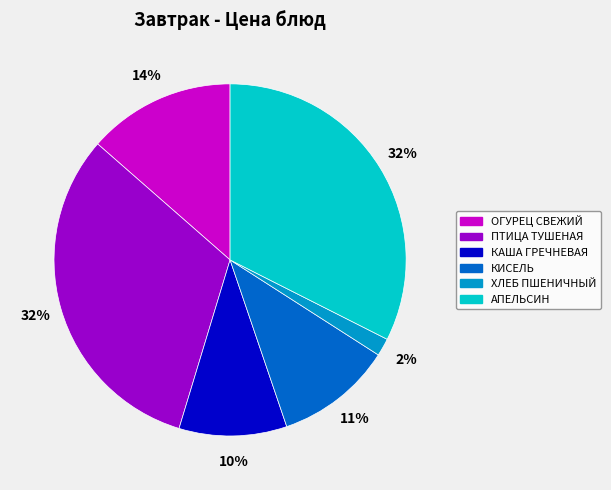

Do ПТИЦА ТУШЕНАЯ and ХЛЕБ ПШЕНИЧНЫЙ together represent more than half of the pie?

No